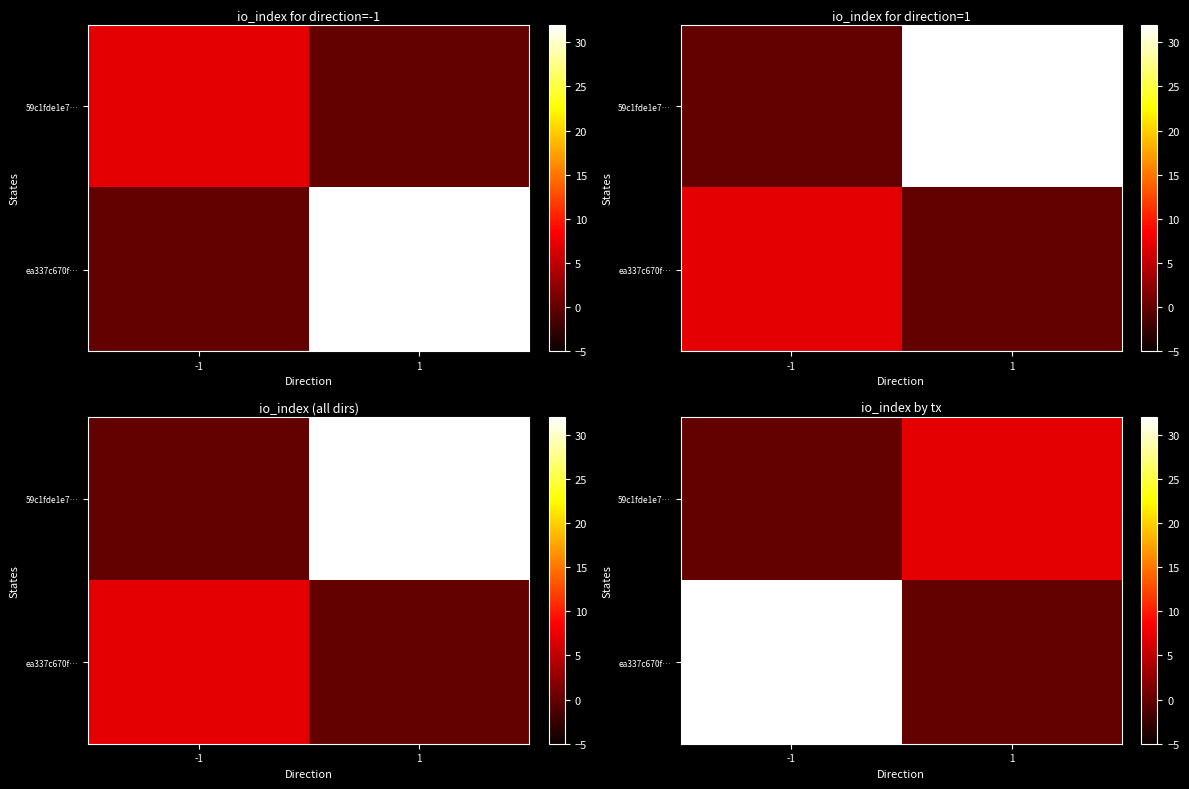

At how many categories does at least one series exceed 29?

1